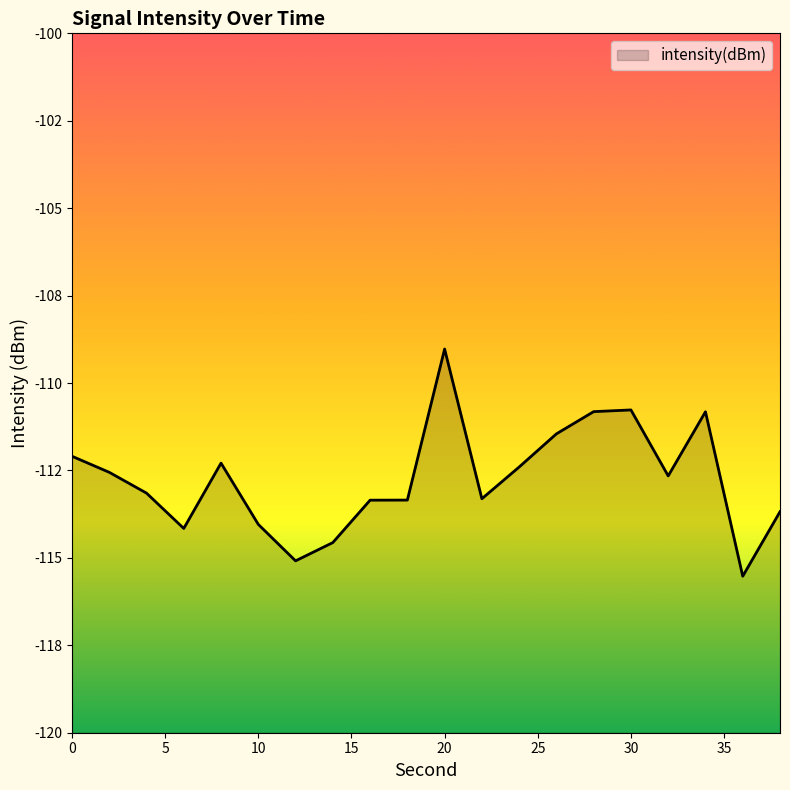

At which category does the data reach its first local peak?

8